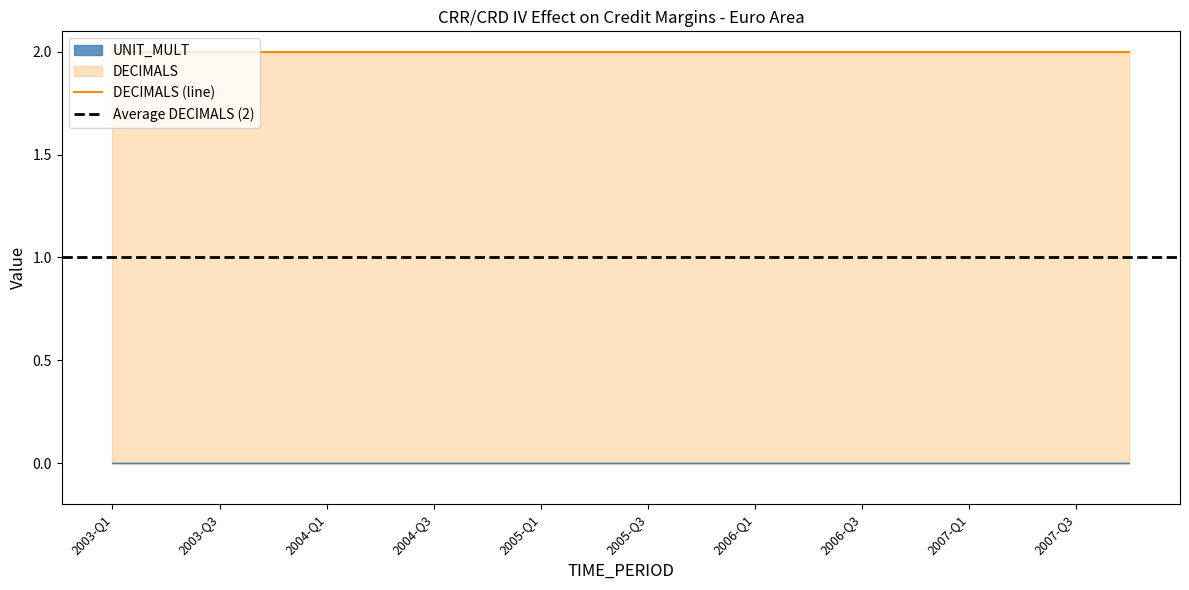

Reading left to right, extract all data points from this chart.

UNIT_MULT: 2003-Q1=0	2003-Q2=0	2003-Q3=0	2003-Q4=0	2004-Q1=0	2004-Q2=0	2004-Q3=0	2004-Q4=0	2005-Q1=0	2005-Q2=0	2005-Q3=0	2005-Q4=0	2006-Q1=0	2006-Q2=0	2006-Q3=0	2006-Q4=0	2007-Q1=0	2007-Q2=0	2007-Q3=0	2007-Q4=0
DECIMALS: 2003-Q1=2	2003-Q2=2	2003-Q3=2	2003-Q4=2	2004-Q1=2	2004-Q2=2	2004-Q3=2	2004-Q4=2	2005-Q1=2	2005-Q2=2	2005-Q3=2	2005-Q4=2	2006-Q1=2	2006-Q2=2	2006-Q3=2	2006-Q4=2	2007-Q1=2	2007-Q2=2	2007-Q3=2	2007-Q4=2